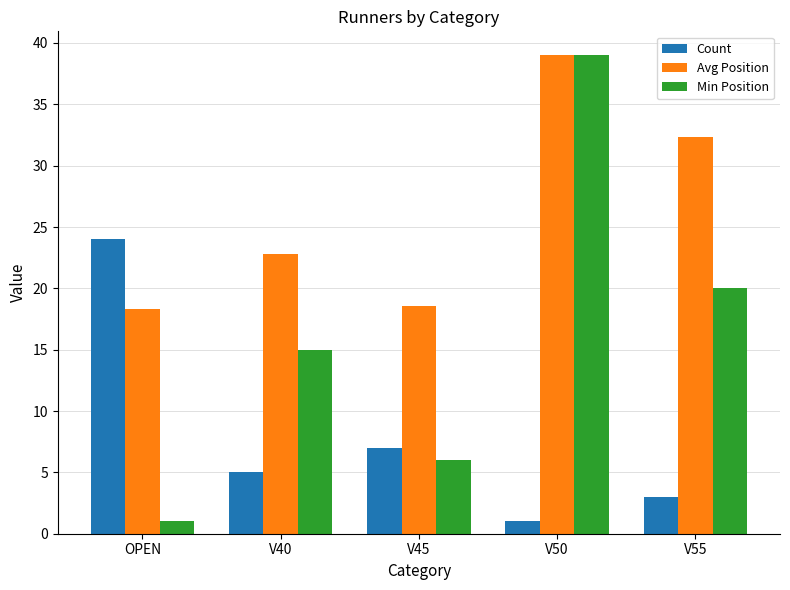

Is the value of Count at V55 greater than the value of Avg Position at V50?

No